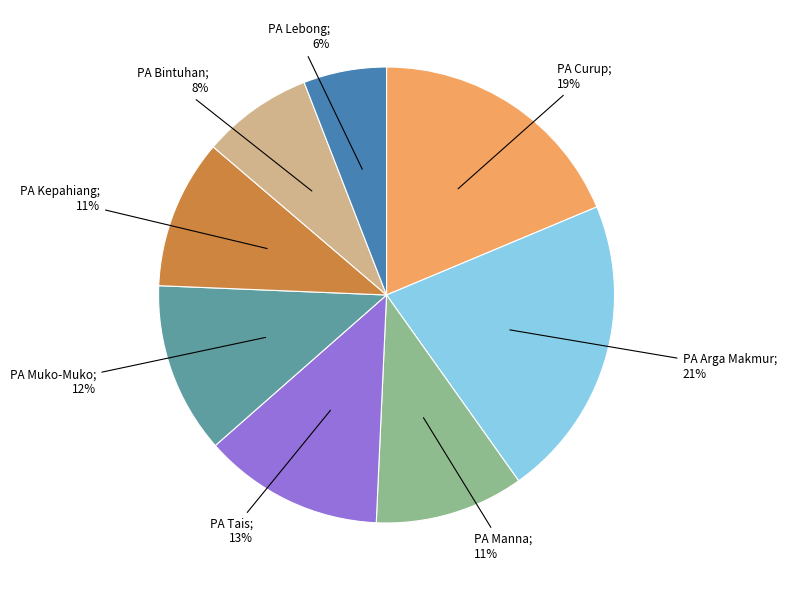

To the nearest percent, what is the average slice percentage?

12%